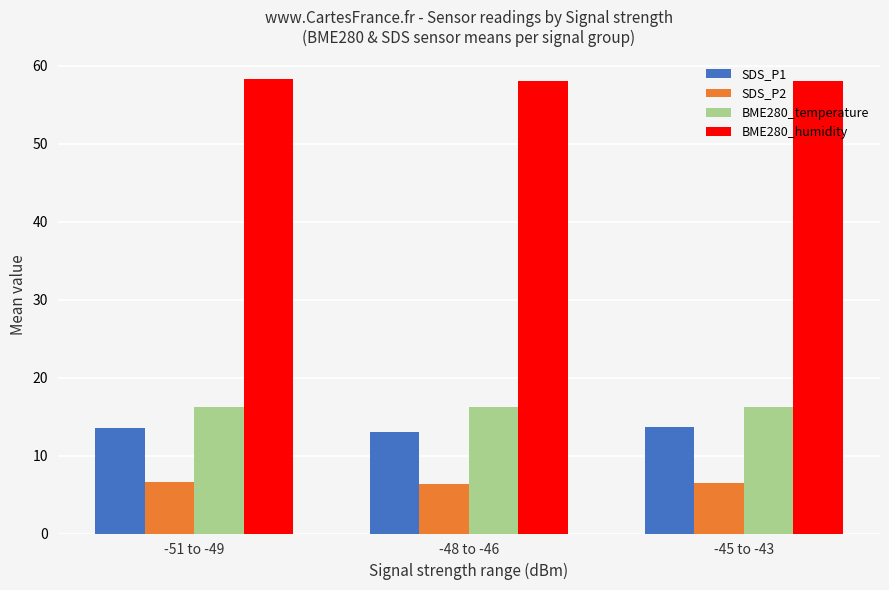

What is the lowest value of the BME280_temperature series?

16.2